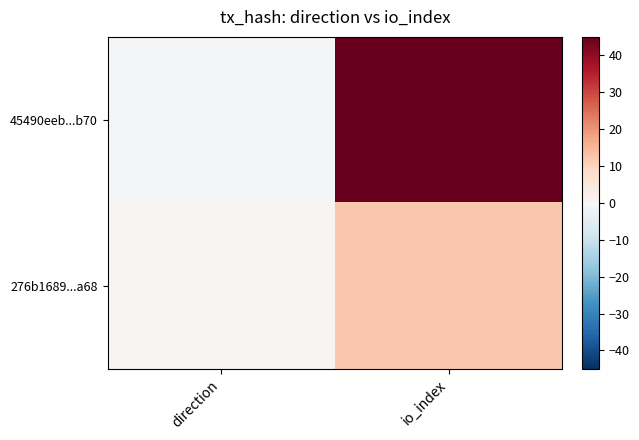

Reading left to right, list all the values displayed in this chart.

45490eeb...b70: direction=-1	io_index=45
276b1689...a68: direction=1	io_index=12